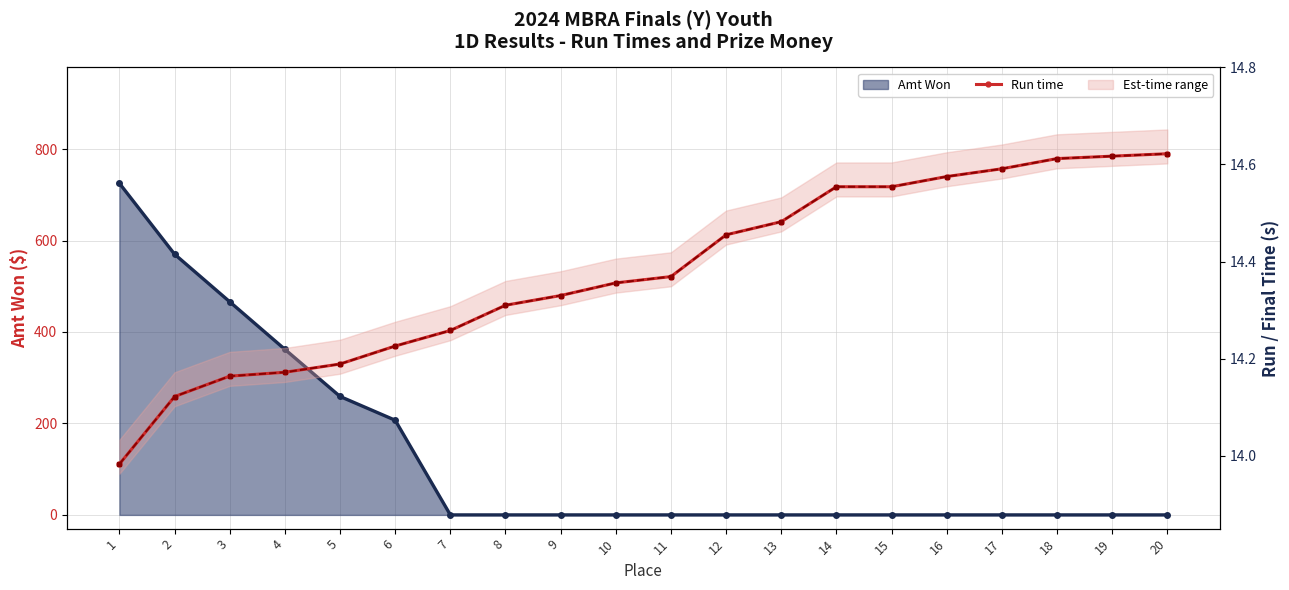

Reading left to right, what are all the values shown in this chart?

Amt Won line: 1=725.0	2=570.0	3=466.0	4=362.0	5=259.0	6=207.0	7=0.0	8=0.0	9=0.0	10=0.0	11=0.0	12=0.0	13=0.0	14=0.0	15=0.0	16=0.0	17=0.0	18=0.0	19=0.0	20=0.0
Run time: 1=14.0	2=14.1	3=14.2	4=14.2	5=14.2	6=14.2	7=14.3	8=14.3	9=14.3	10=14.4	11=14.4	12=14.5	13=14.5	14=14.6	15=14.6	16=14.6	17=14.6	18=14.6	19=14.6	20=14.6
Final Time: 1=14.0	2=14.1	3=14.2	4=14.2	5=14.2	6=14.2	7=14.3	8=14.3	9=14.3	10=14.4	11=14.4	12=14.5	13=14.5	14=14.6	15=14.6	16=14.6	17=14.6	18=14.6	19=14.6	20=14.6